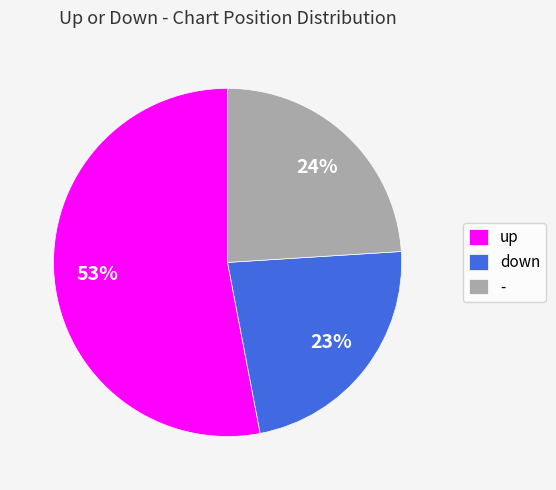

How many segments does this pie chart have?

3